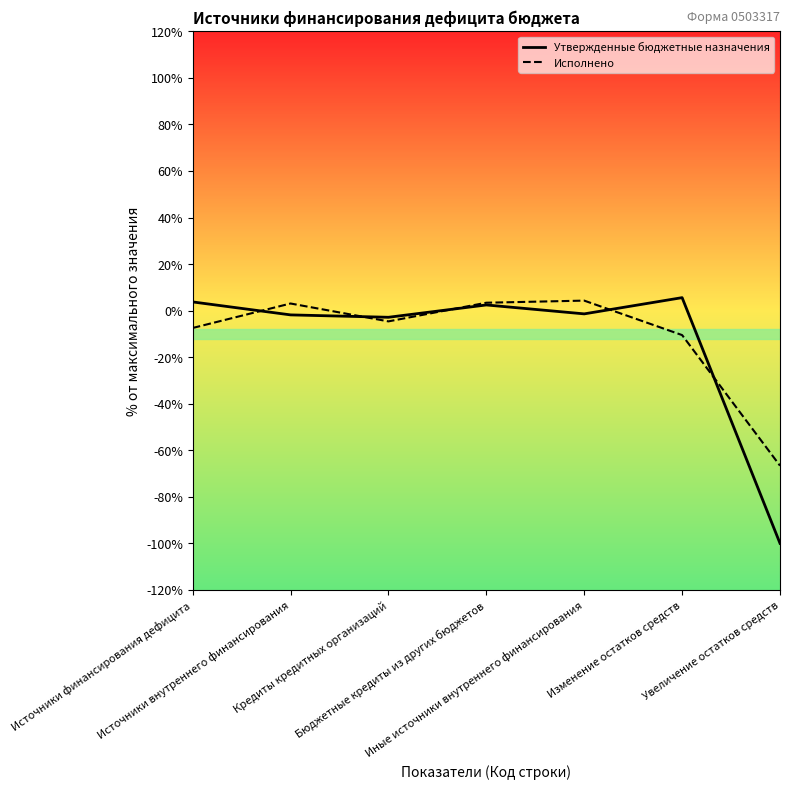

What are all the series names shown in the legend?

Утвержденные бюджетные назначения, Исполнено